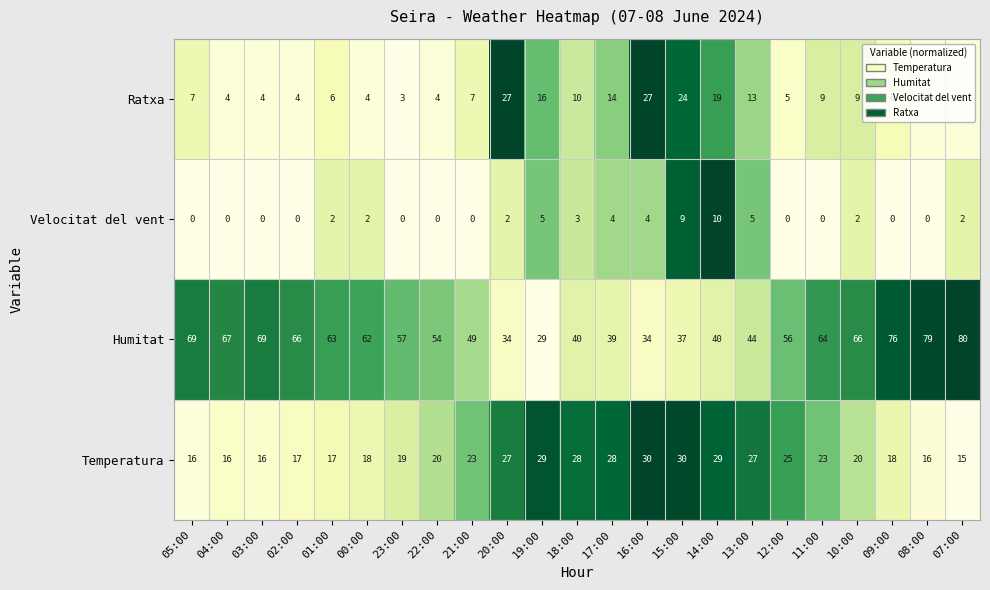

The value of Ratxa at 21:00 is 7. True or false?

True